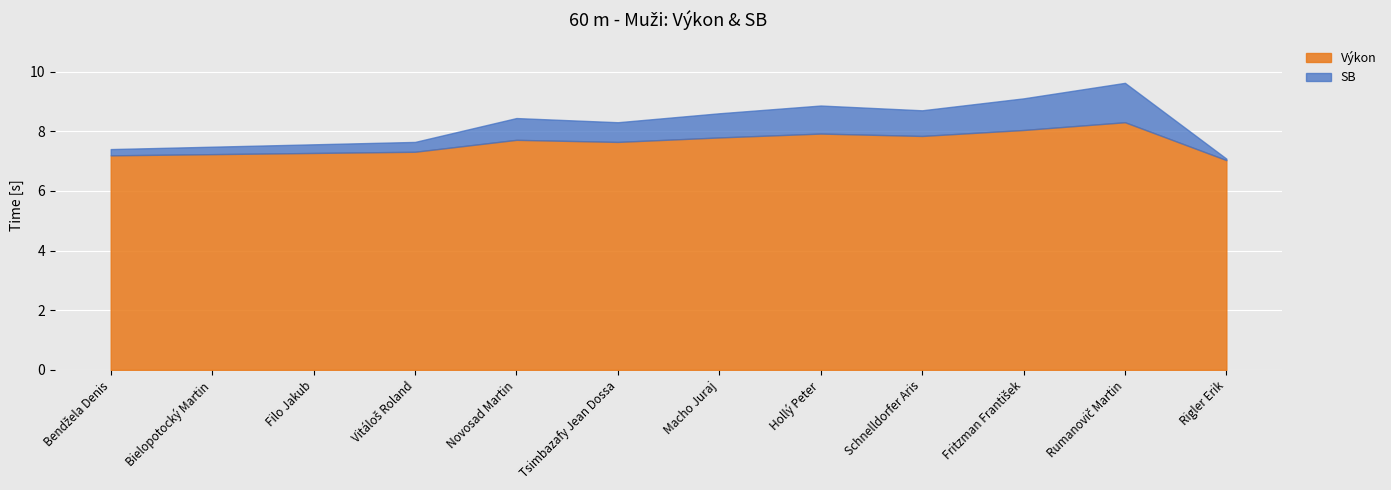

Rank the series by their maximum value, from lowest to highest.

Výkon, SB